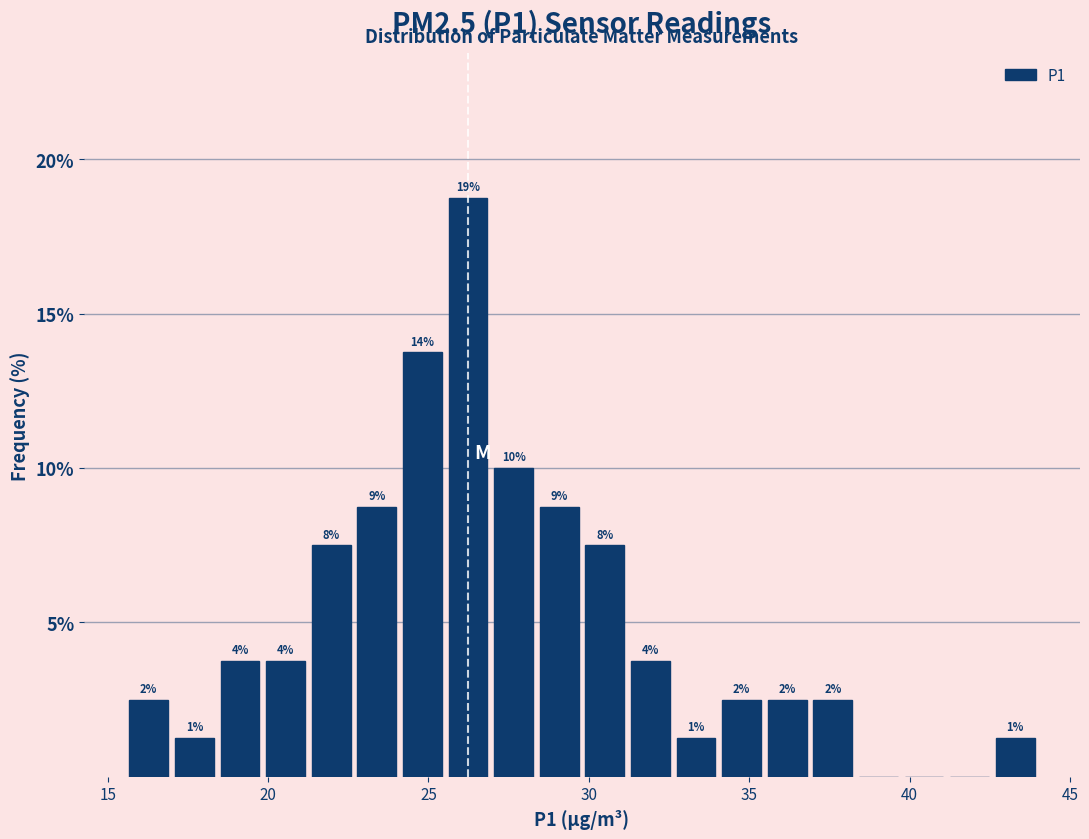

Read against the x-axis, roughly where is the centre of the tallest bar?

26.0